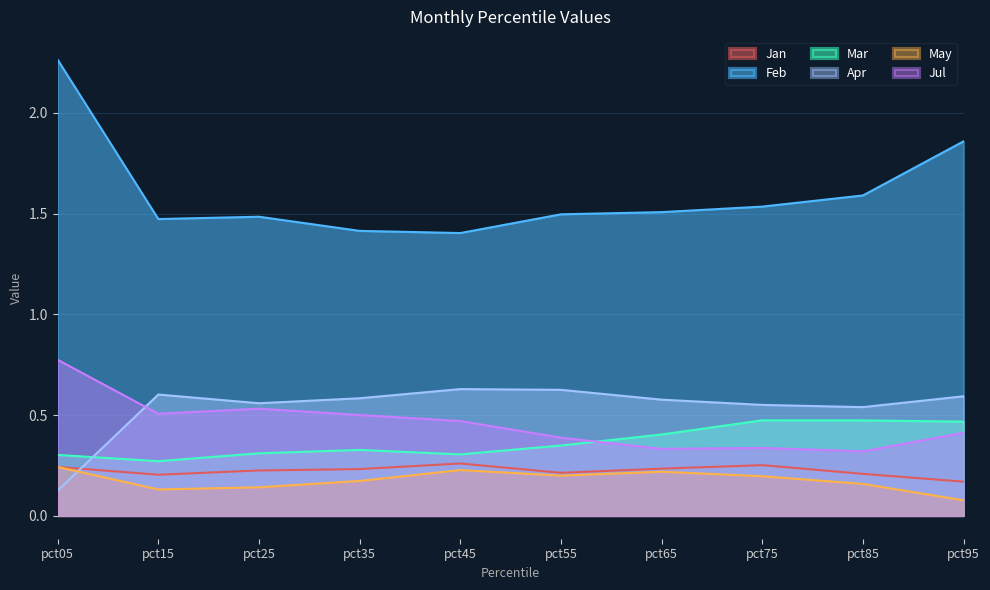

What is the value of the Jan point at the 10th from the left?

0.2